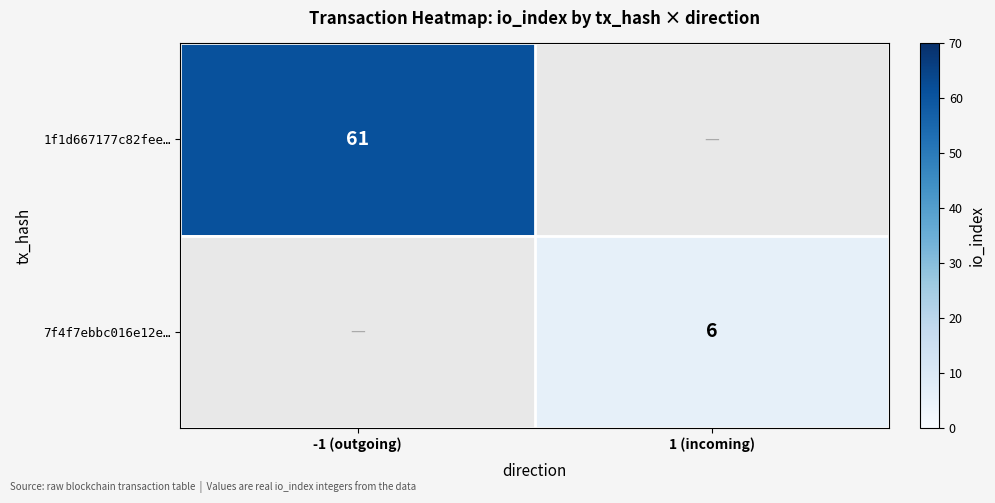

Is it true that 1f1d667177c82fee… equals 61 at -1 (outgoing)?

True